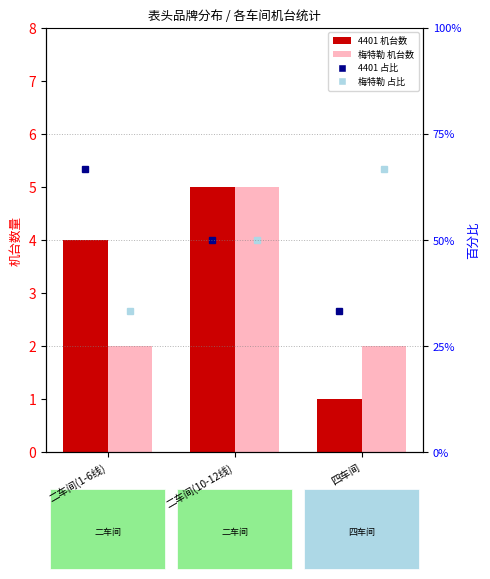

At which label is 梅特勒 closest to 3?

二车间(1-6线)